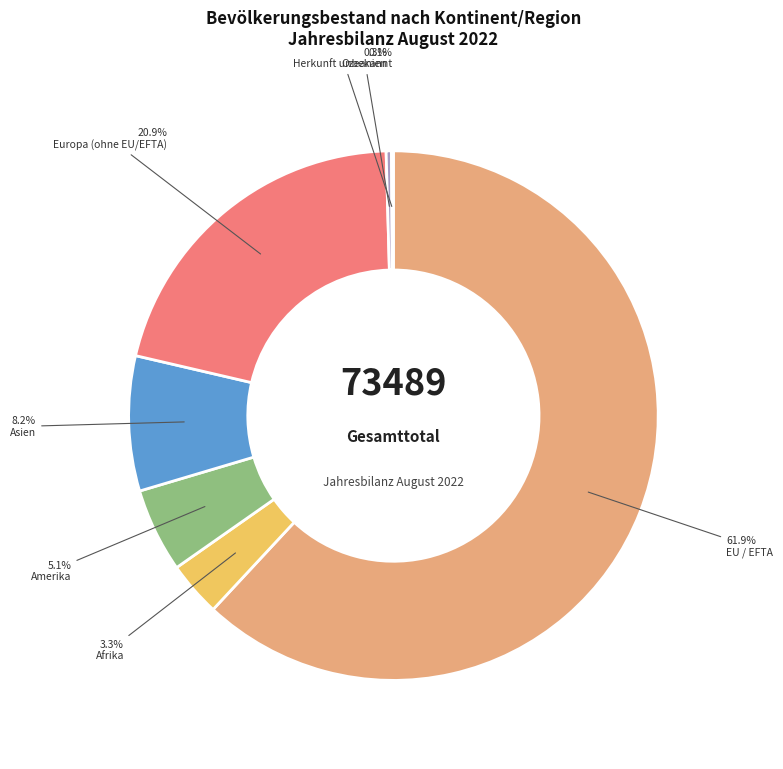

What percentage is the Amerika slice, to the nearest percent?

5%